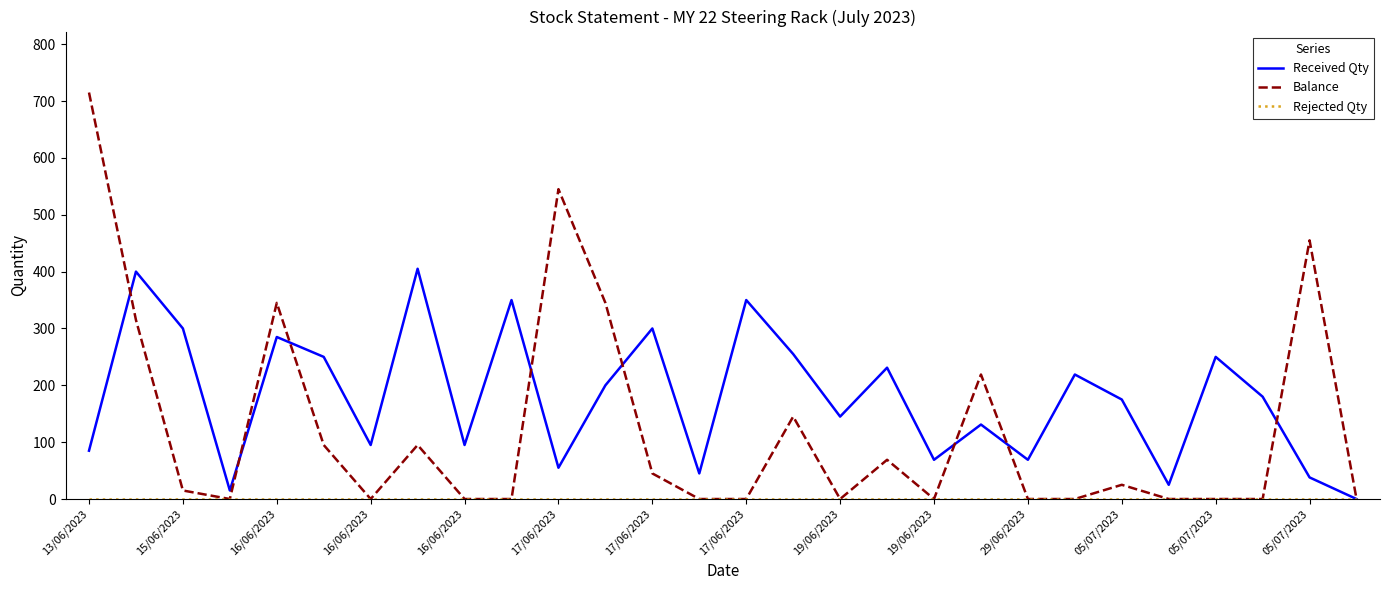

Which series has the widest spread of values?

Balance